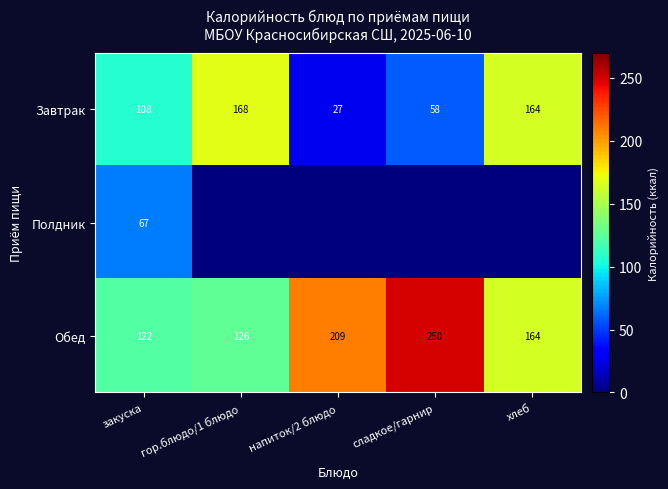

Is the value of Завтрак at сладкое/гарнир greater than the value of Обед at хлеб?

No